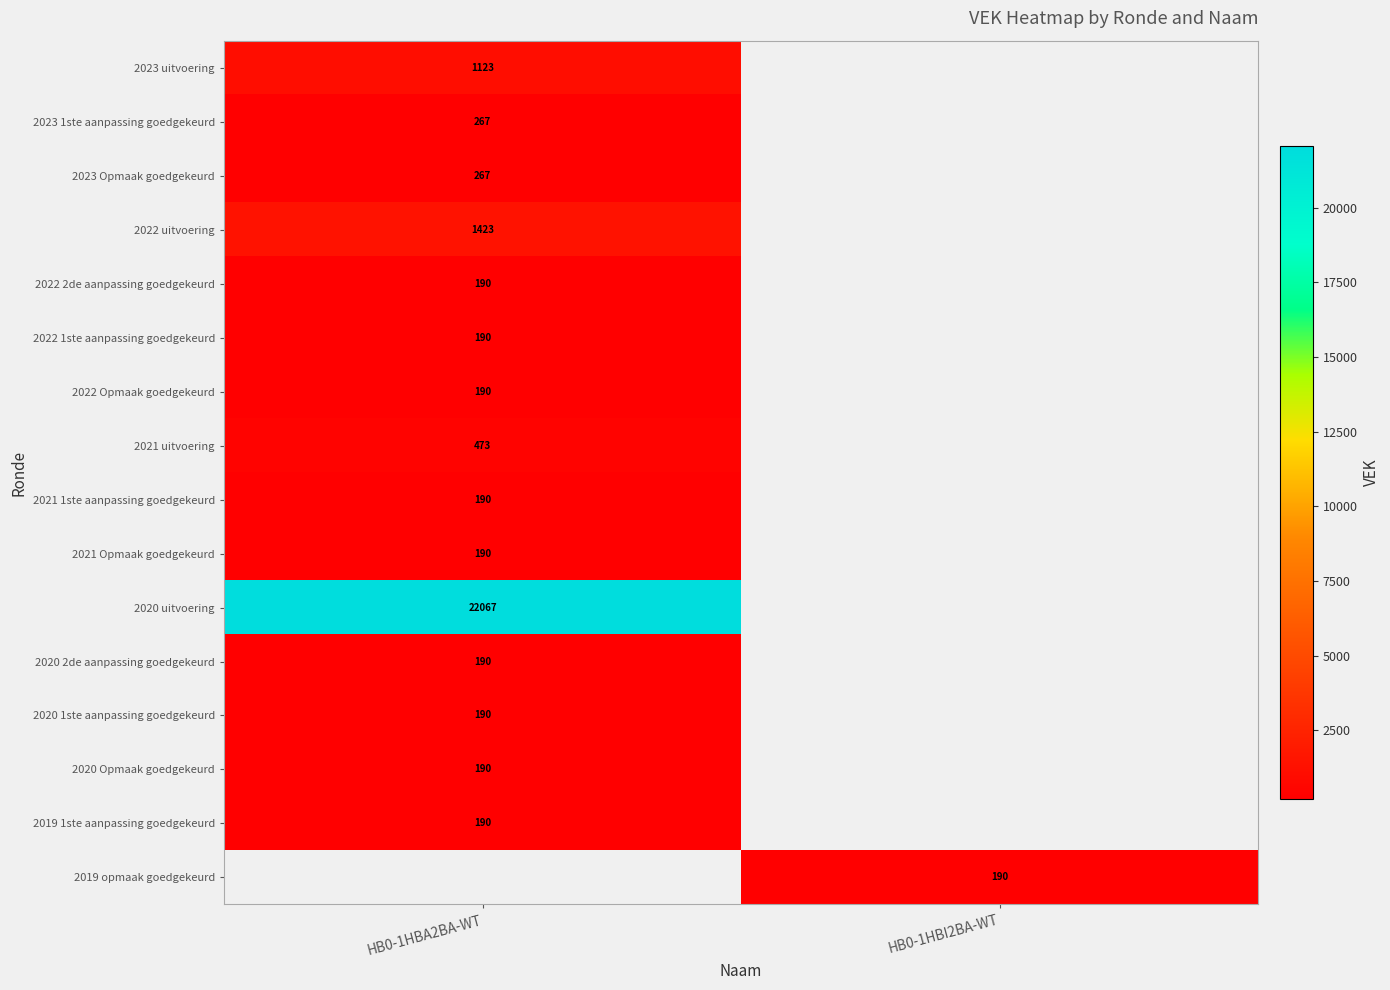

The value of 2021 1ste aanpassing goedgekeurd at HB0-1HBA2BA-WT is 190. True or false?

True